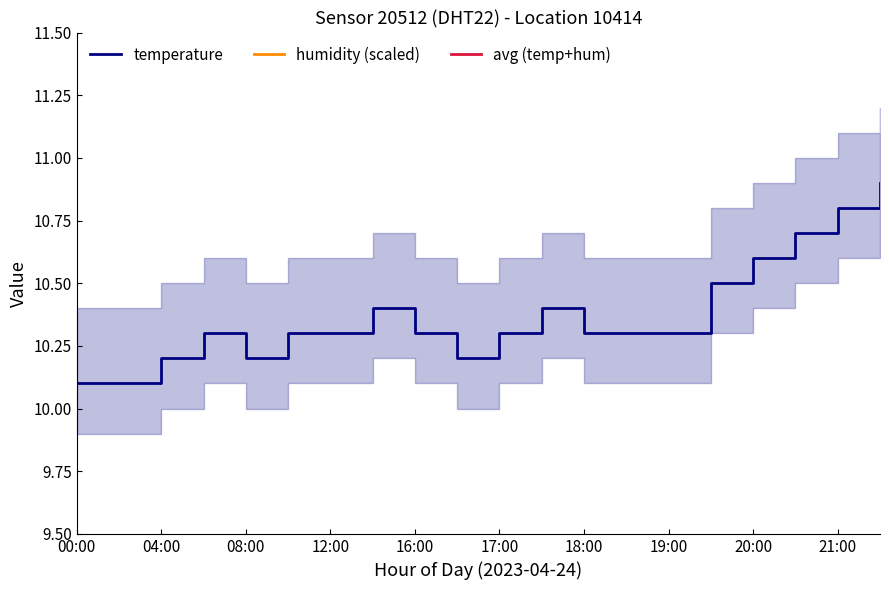

What is the difference between the highest and lowest values at 17?

3.8